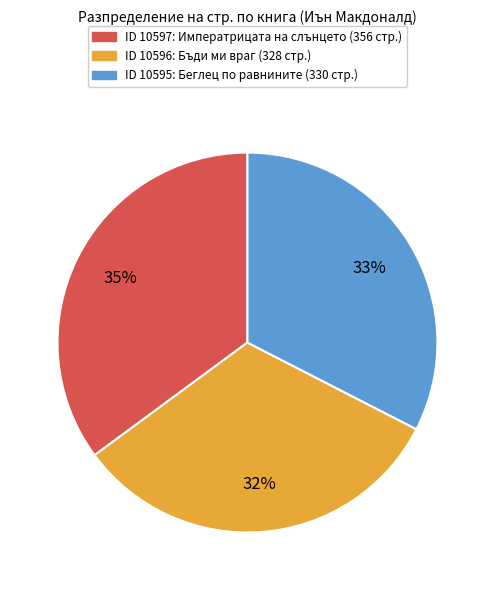

True or false: ID 10596: Бъди ми враг (328 стр.) accounts for 32% of the total.

True